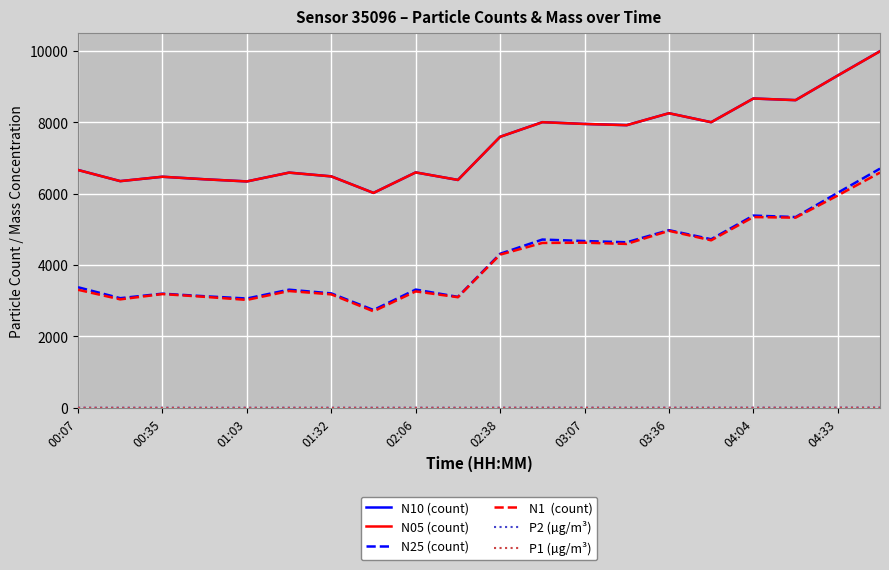

Count the number of data series in this chart.

6